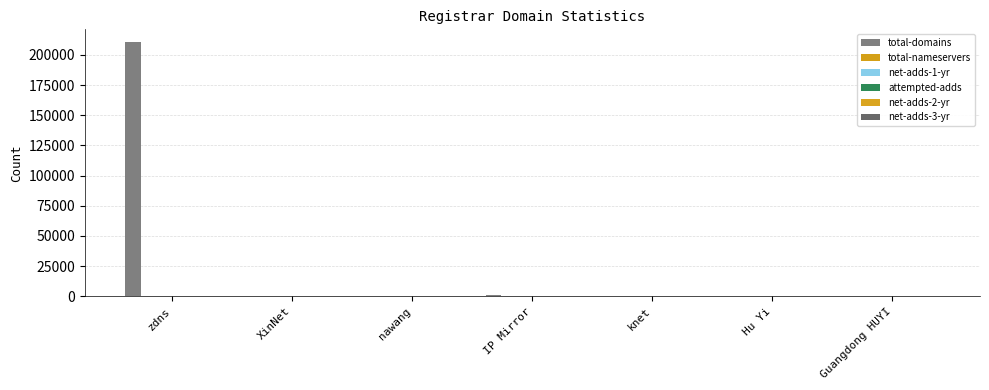

How many groups of bars are there?

7